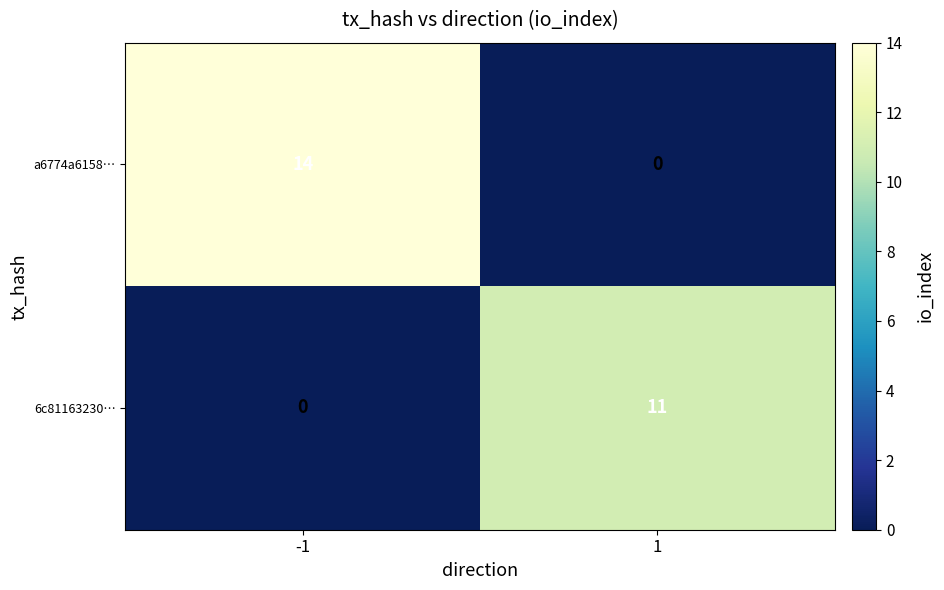

What is the highest value of the 6c81163230… series?

11